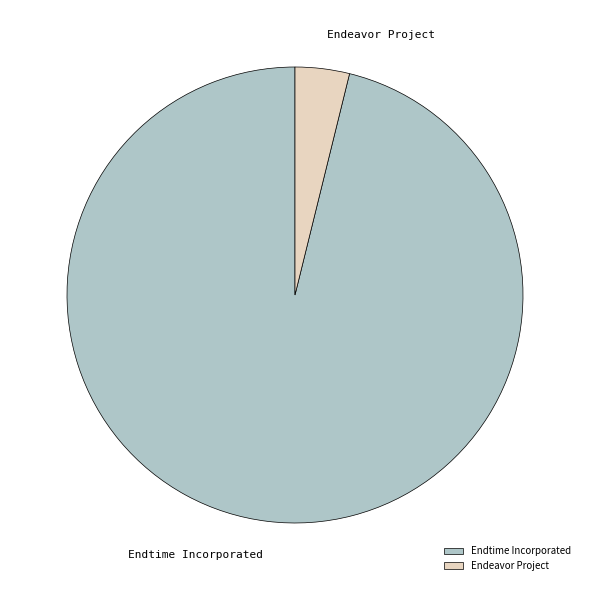

True or false: Endtime Incorporated accounts for 96% of the total.

True